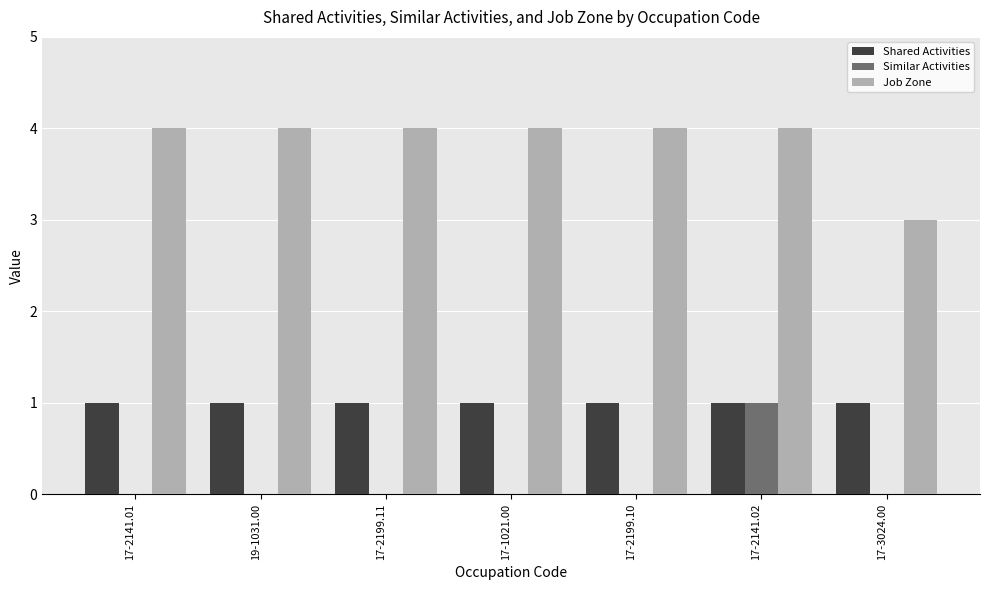

What is the total value across all series at 17-2141.01?

5